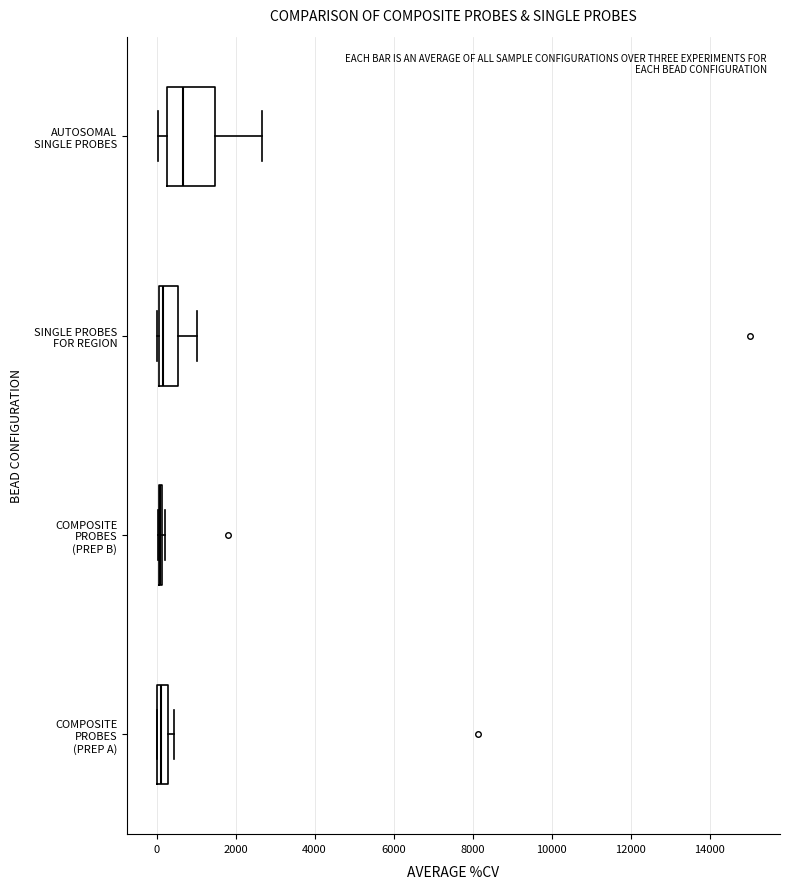

Comparing the boxes themselves (not the whiskers), which one is the widest?

AUTOSOMAL SINGLE PROBES